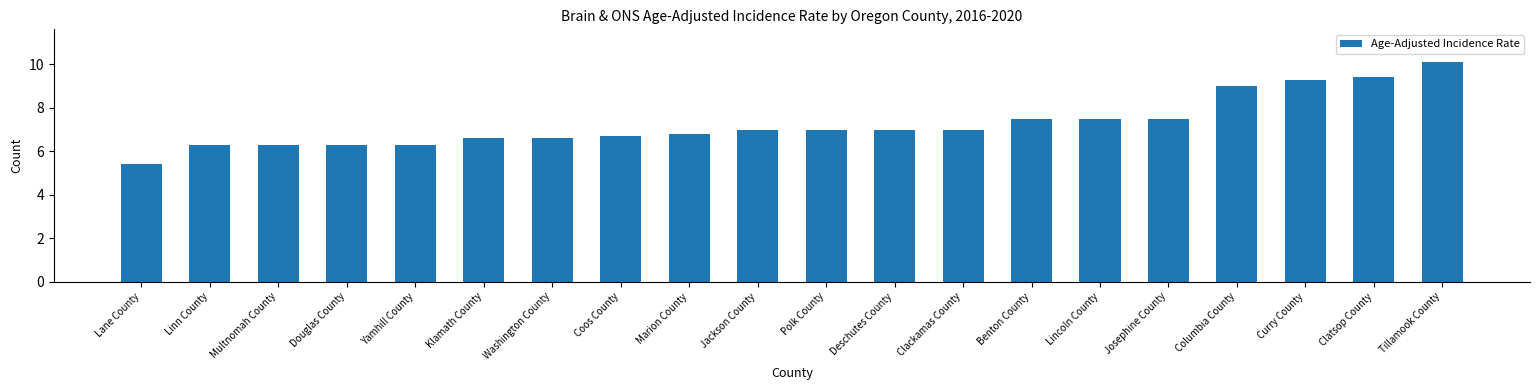

What is the change in value from Marion County to Columbia County?

+2.2